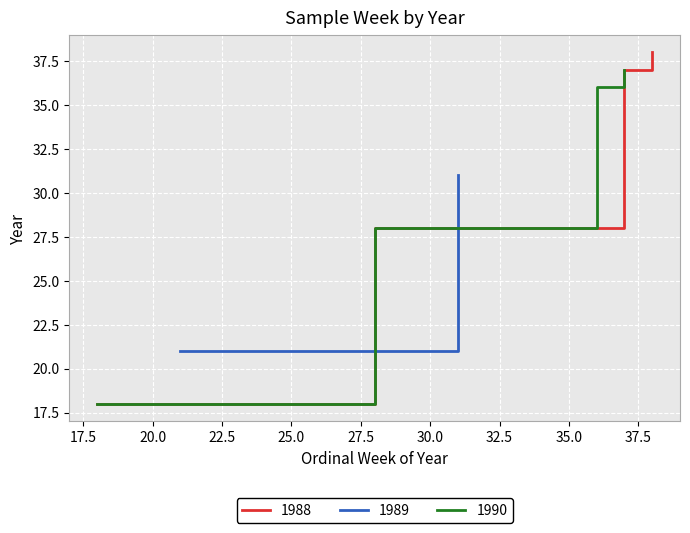

How many data points in 1990 are above 36?

1